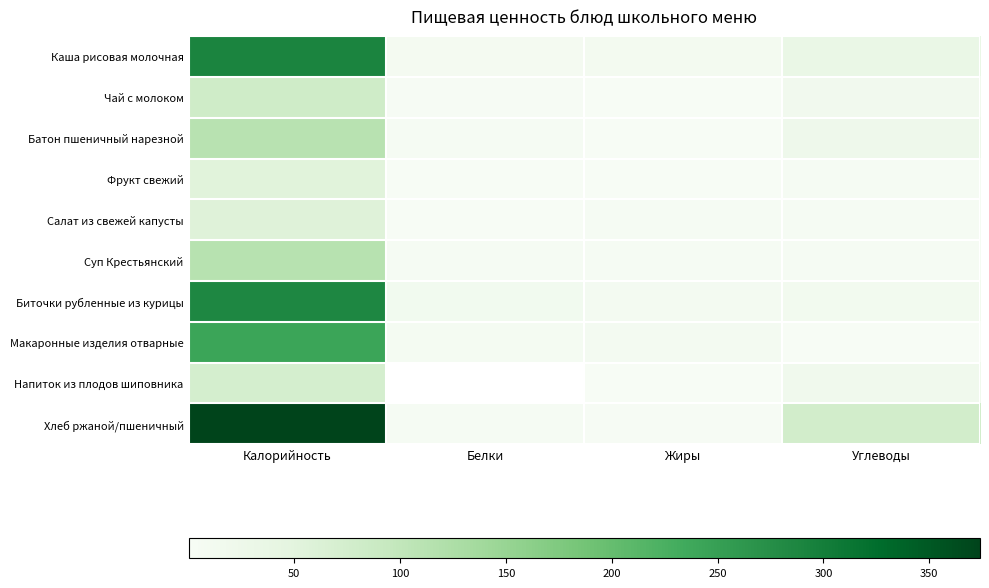

At which category is the sum across all series the highest?

Калорийность